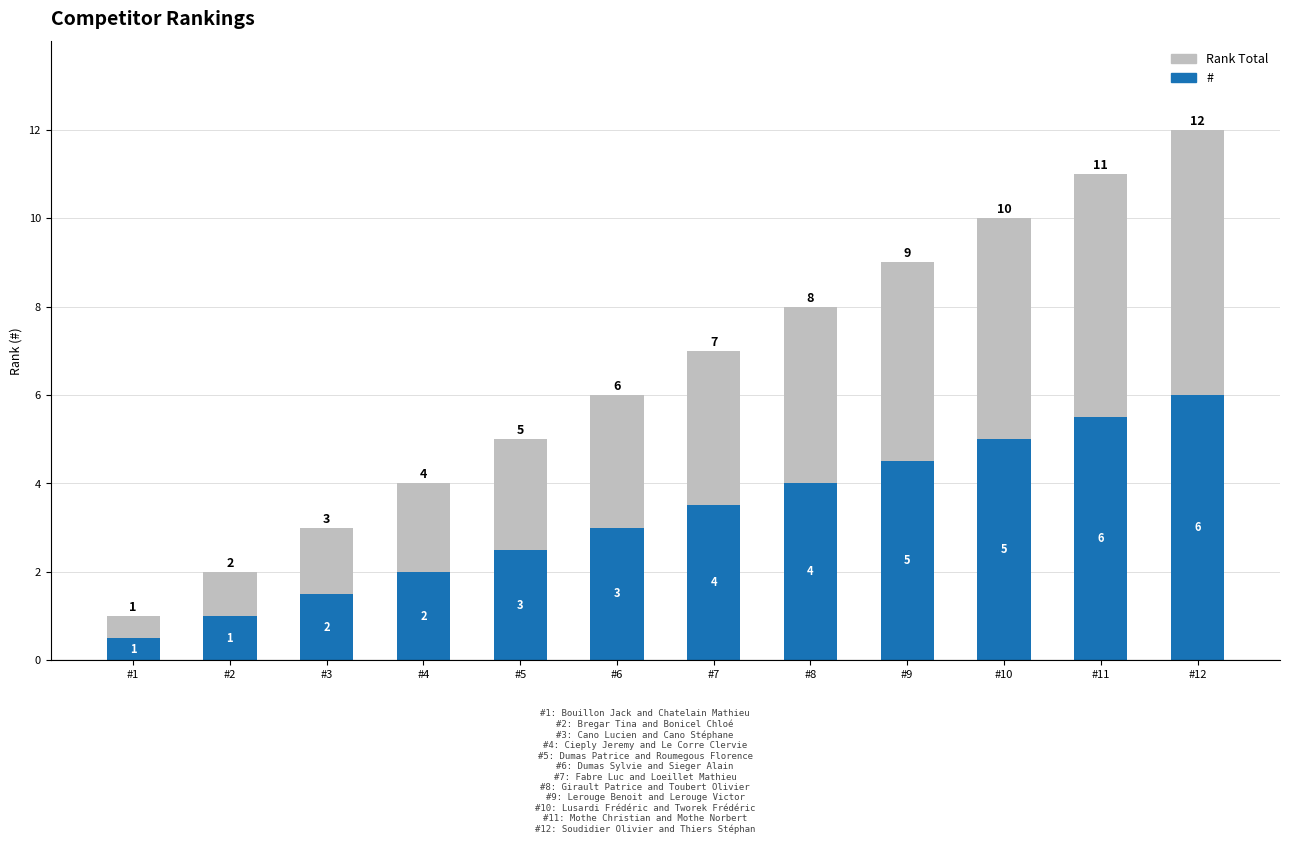

Is it true that # equals 4.9 at #6?

False